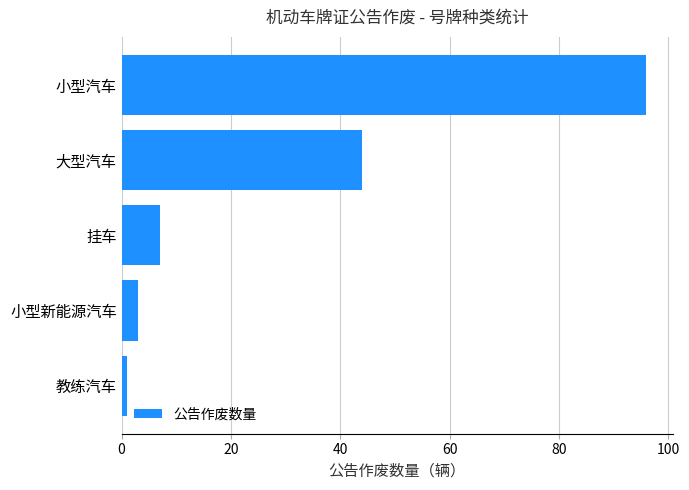

Reading bottom to top, transcribe all the data shown in this chart.

1	3	7	44	96